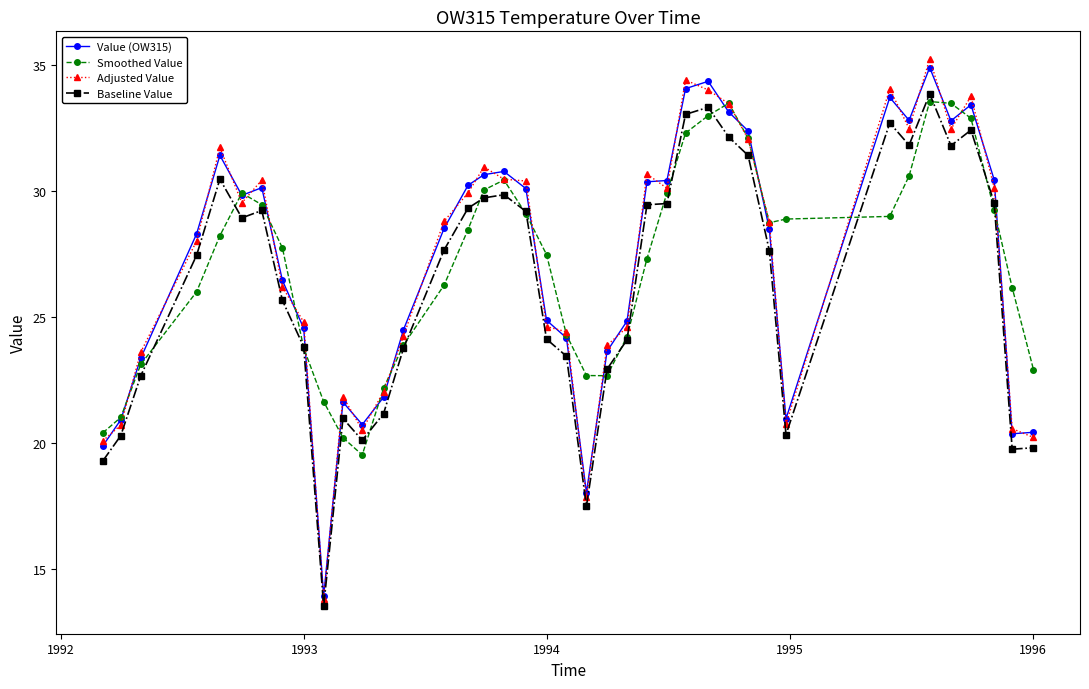

Which series ends up on top after the final intersection of Smoothed Value and Adjusted Value?

Smoothed Value